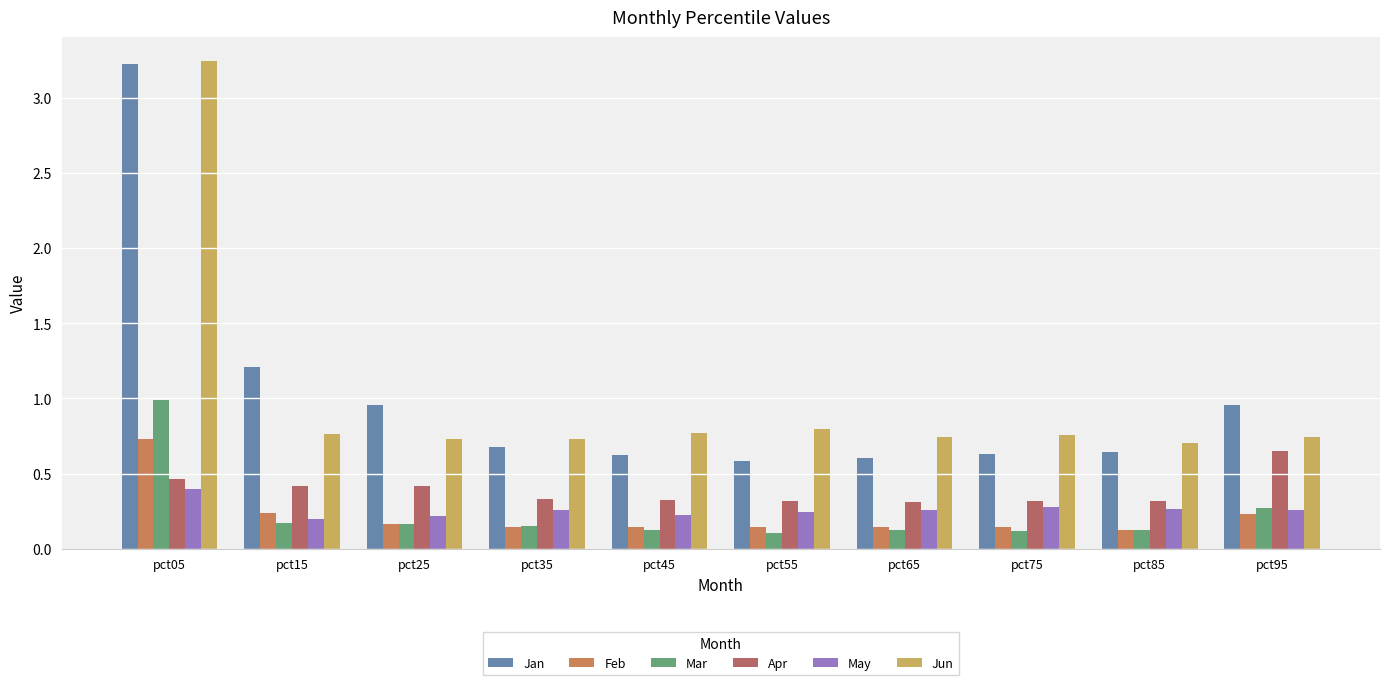

What is the difference between the Jan values at pct05 and pct75?

2.6